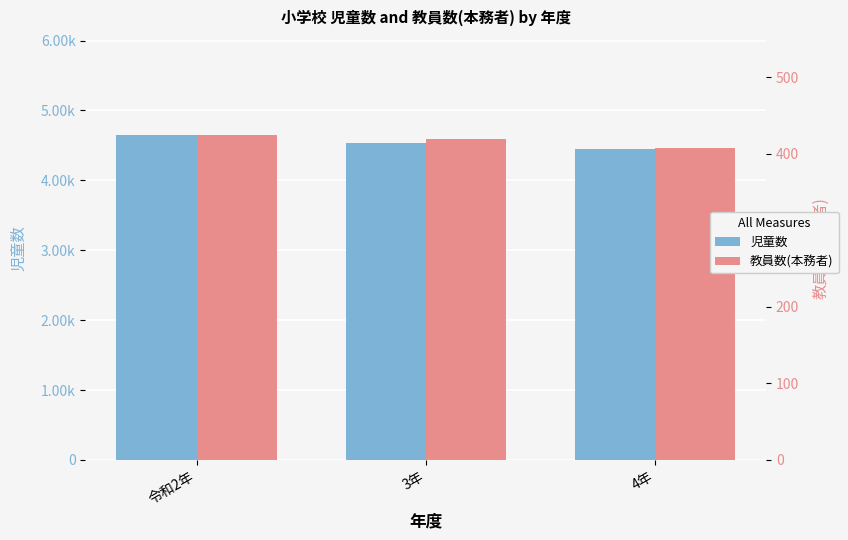

Which series has the widest spread of values?

児童数